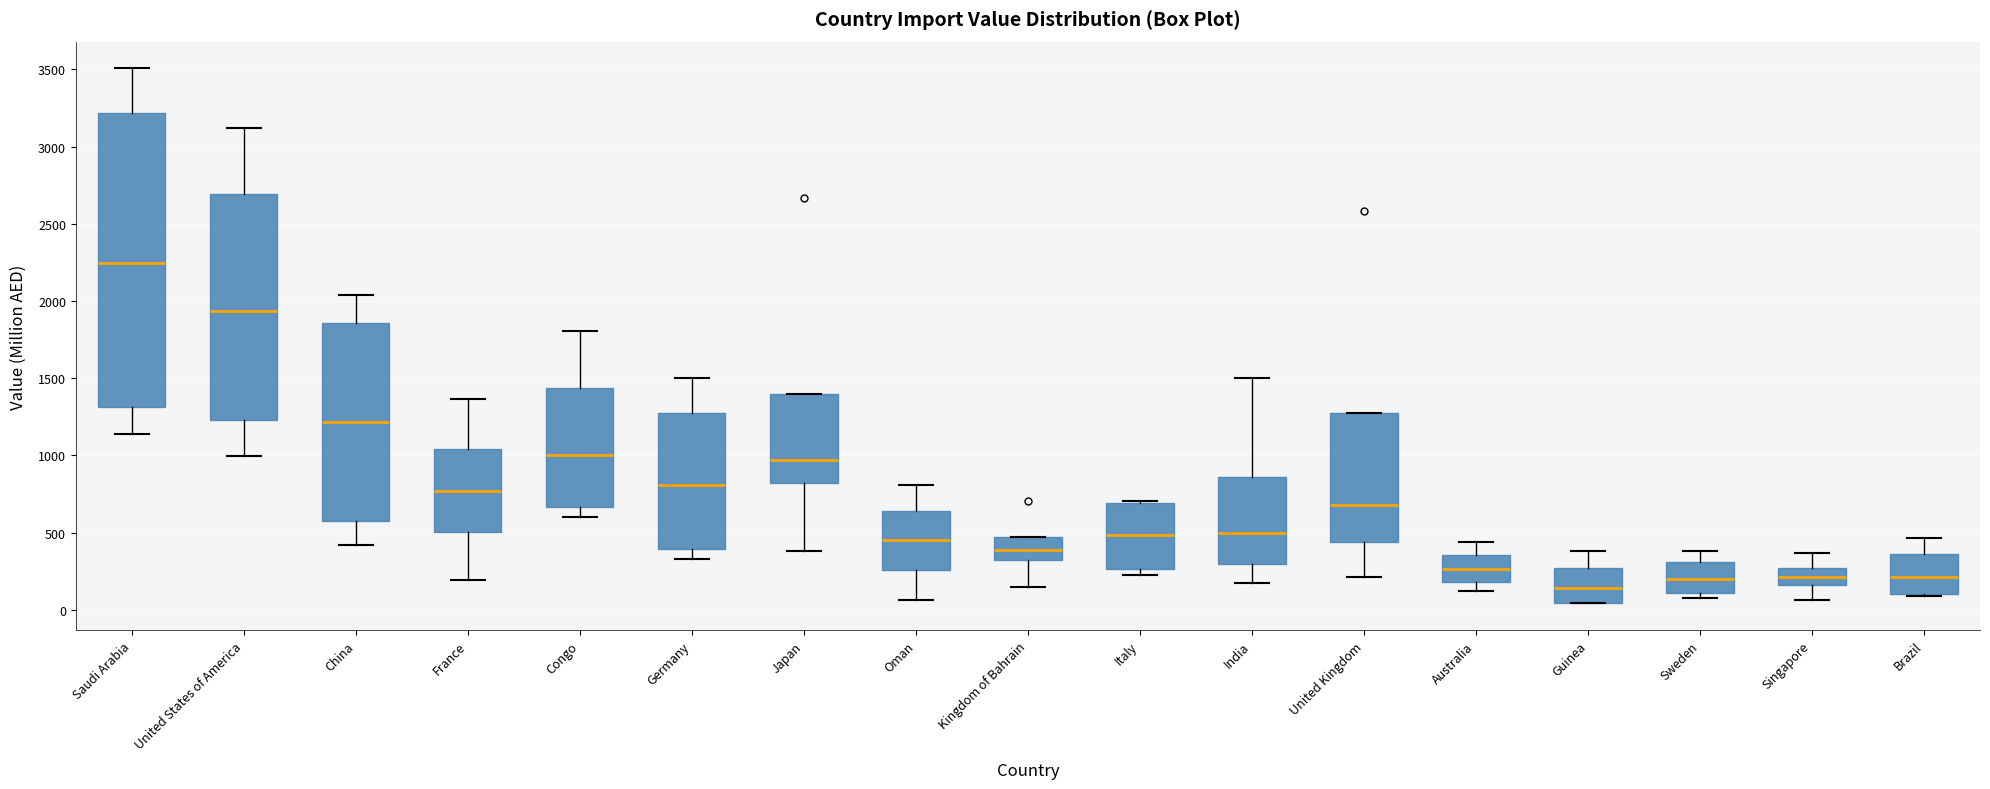

Reading left to right, read every box against the y-axis: the position of its median line, the range the box covers, and the ends of its whiskers. The values are not printed on the chart, so give them approximately, as read against the axis.

Saudi Arabia: median 2250, box 1300 to 3200, whiskers 1150 to 3500
United States of America: median 1950, box 1250 to 2700, whiskers 1000 to 3100
China: median 1200, box 600 to 1850, whiskers 400 to 2050
France: median 750, box 500 to 1050, whiskers 200 to 1350
Congo: median 1000, box 650 to 1450, whiskers 600 to 1800
Germany: median 800, box 400 to 1300, whiskers 350 to 1500
Japan: median 950, box 800 to 1400, whiskers 400 to 1400
Oman: median 450, box 250 to 650, whiskers 50 to 800
Kingdom of Bahrain: median 400, box 300 to 450, whiskers 150 to 450
Italy: median 500, box 250 to 700, whiskers 250 (just below the box's lower edge) to 700
India: median 500, box 300 to 850, whiskers 200 to 1500
United Kingdom: median 700, box 450 to 1250, whiskers 200 to 1250
Australia: median 250, box 200 to 350, whiskers 100 to 450
Guinea: median 150, box 50 to 250, whiskers 50 to 400
Sweden: median 200, box 100 to 300, whiskers 100 (just below the box's lower edge) to 400
Singapore: median 200, box 150 to 250, whiskers 50 to 350
Brazil: median 200, box 100 to 350, whiskers 100 to 450